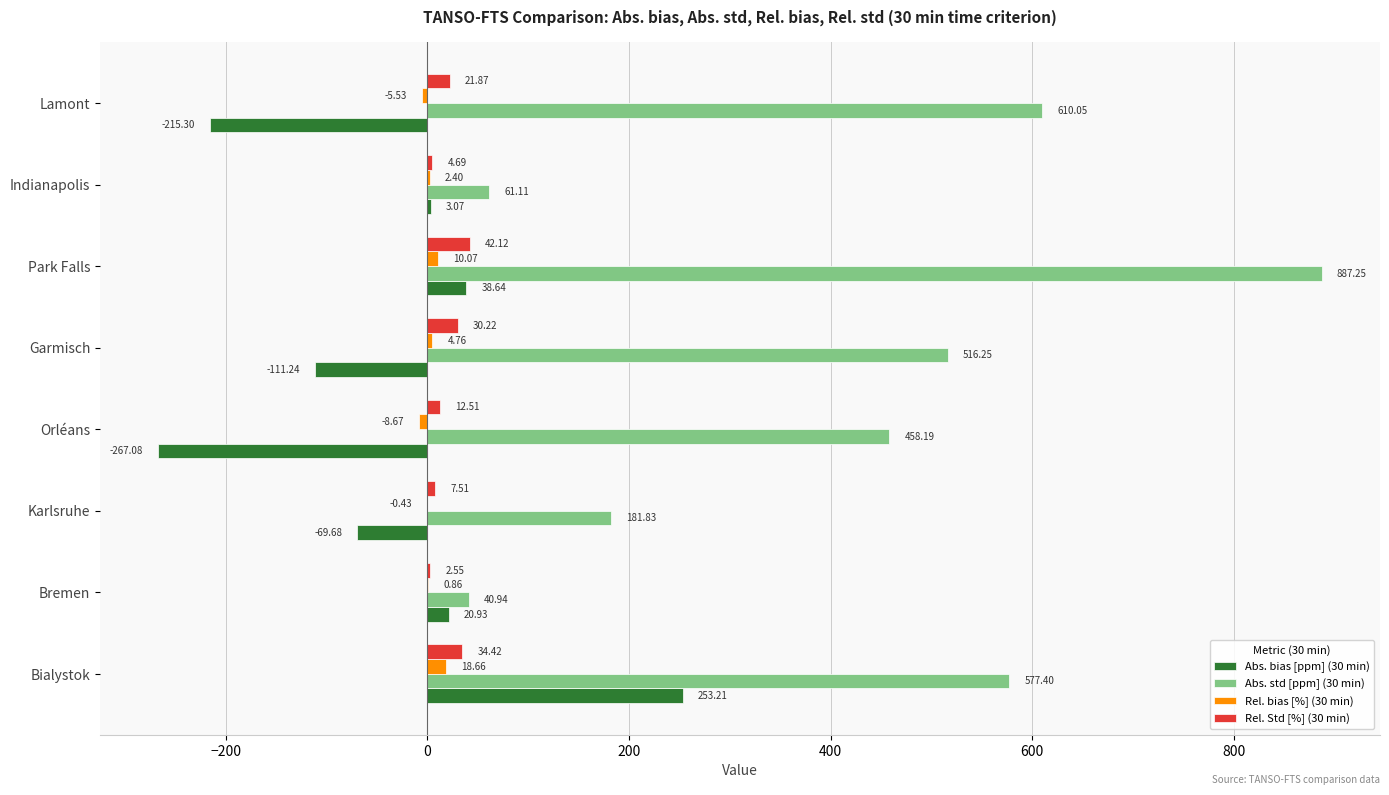

What is the total value across all series at Indianapolis?

71.3